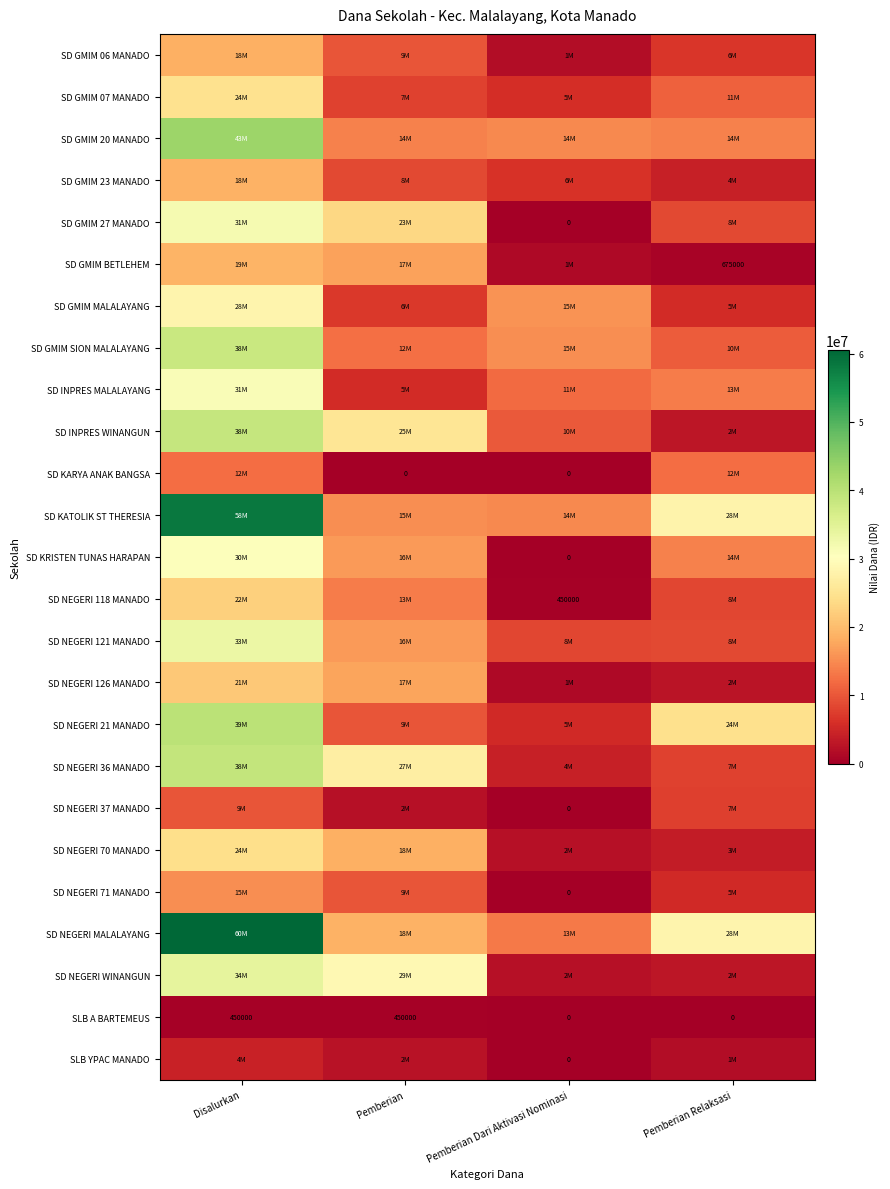

The SD GMIM BETLEHEM series shows 675000 at Pemberian Relaksasi. True or false?

True